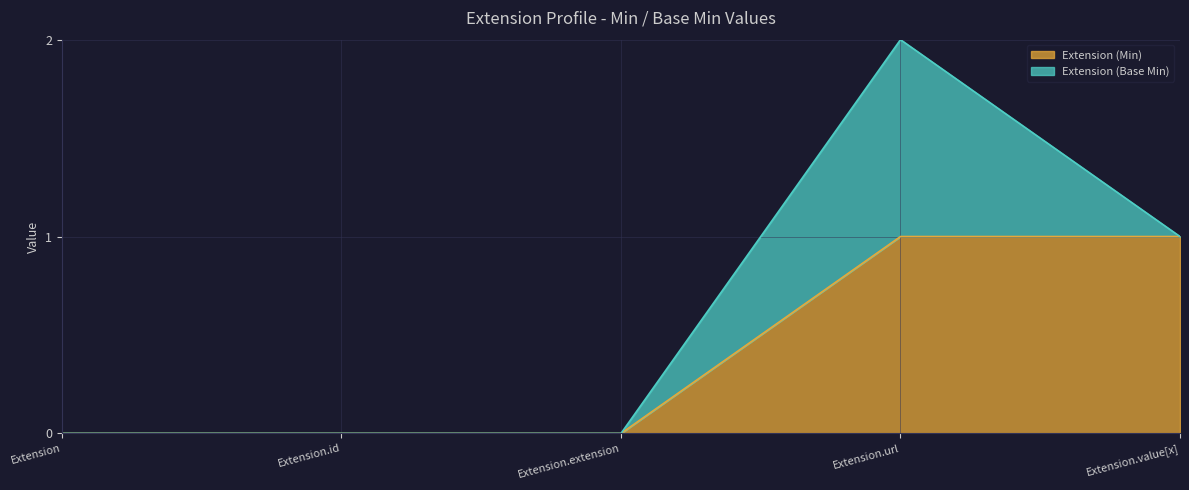

Reading left to right, extract all data points from this chart.

Extension=0	Extension.id=0	Extension.extension=0	Extension.url=1	Extension.value[x]=1